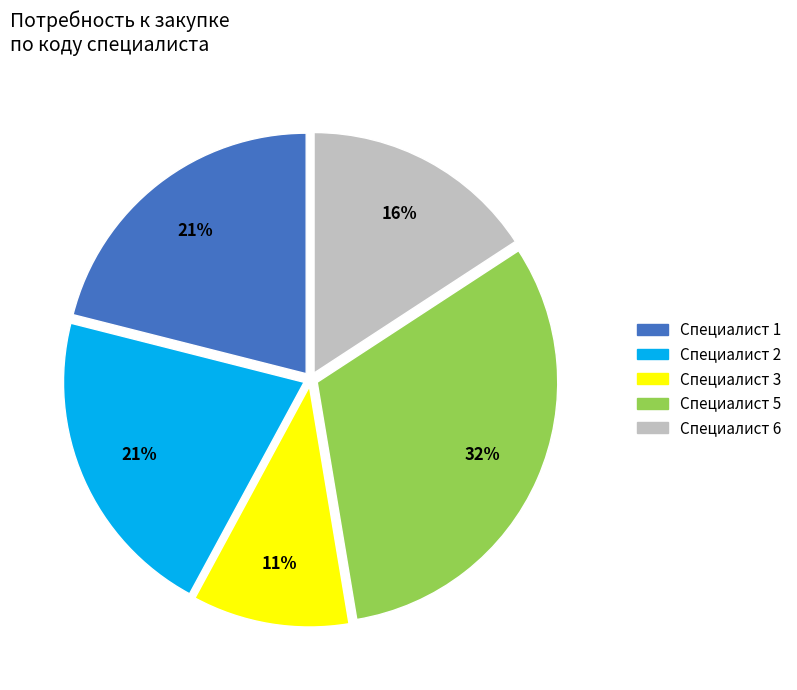

To the nearest percent, what is the average slice percentage?

20%